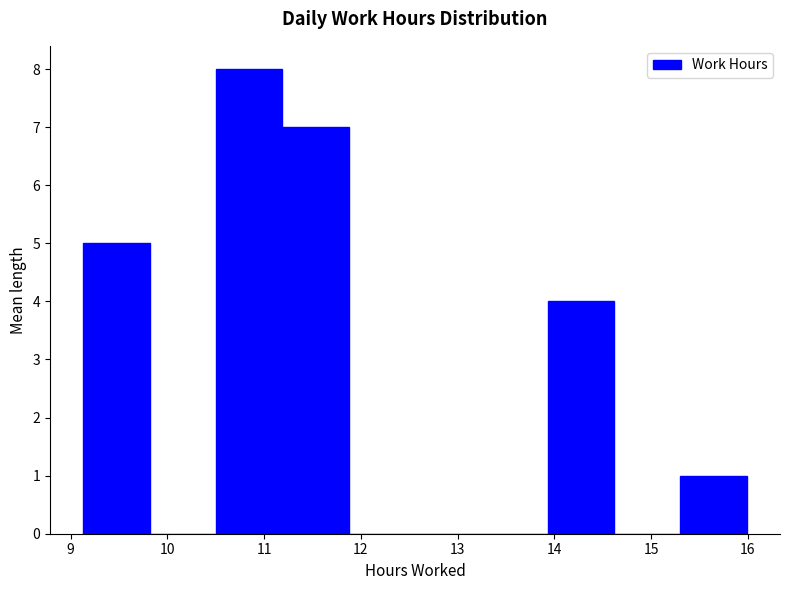

Reading left to right, list every bar in this chart as the range it spans on the x-axis followed by its height. Neither the bar edges nor the heights are printed on the chart, so give them approximately, as read against the axes.

9.1 to 9.8: 5
9.8 to 10.5: 0
10.5 to 11.2: 8
11.2 to 11.9: 7
11.9 to 12.6: 0
12.6 to 13.2: 0
13.2 to 13.9: 0
13.9 to 14.6: 4
14.6 to 15.3: 0
15.3 to 16.0: 1